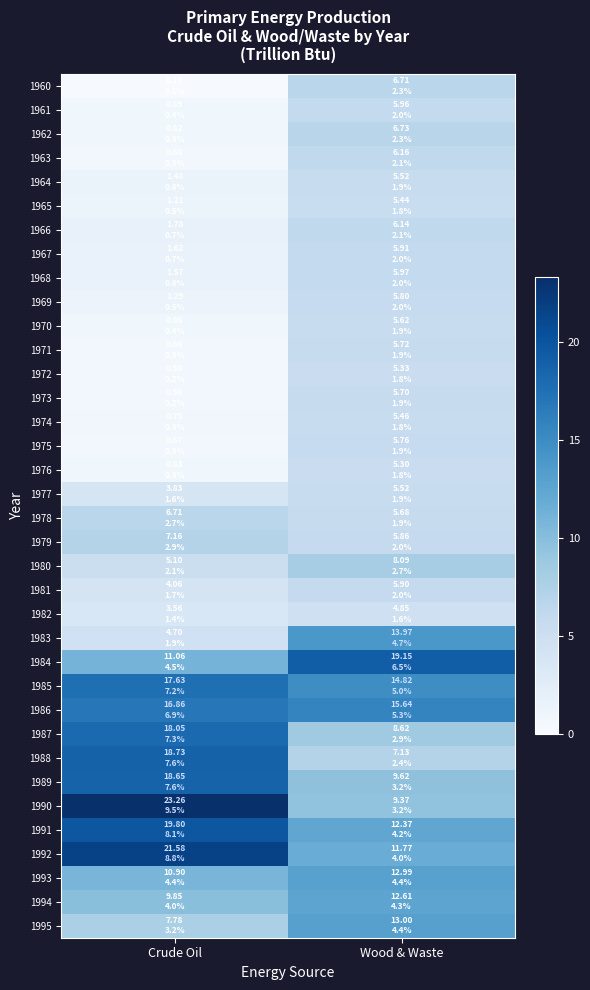

What is the spread (max minus min) of values at Crude Oil?

23.1